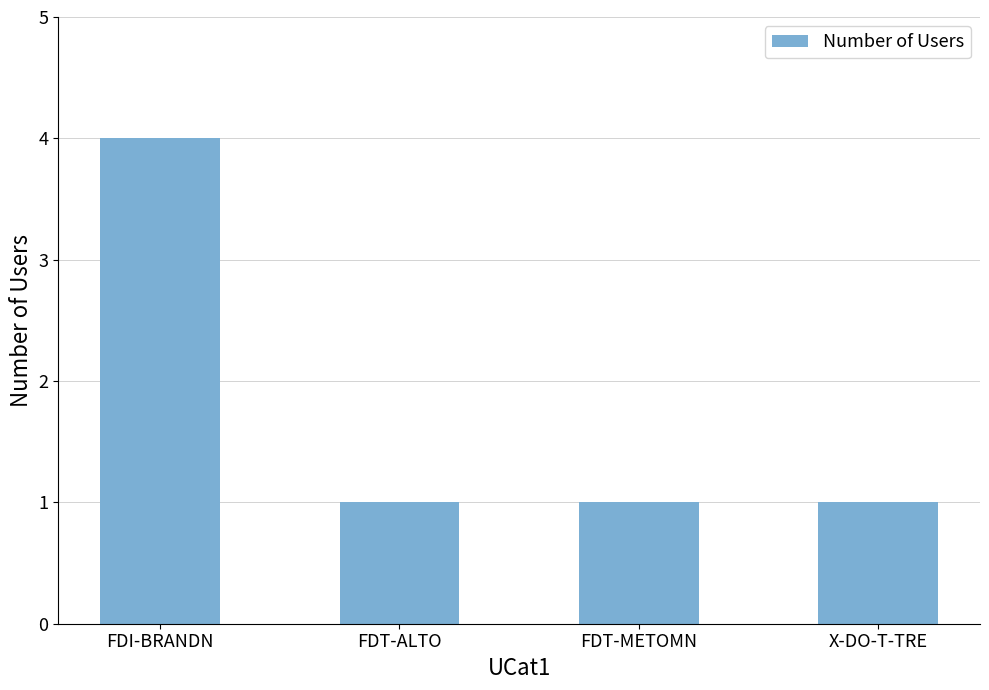

What is the minimum value shown in the chart?

1